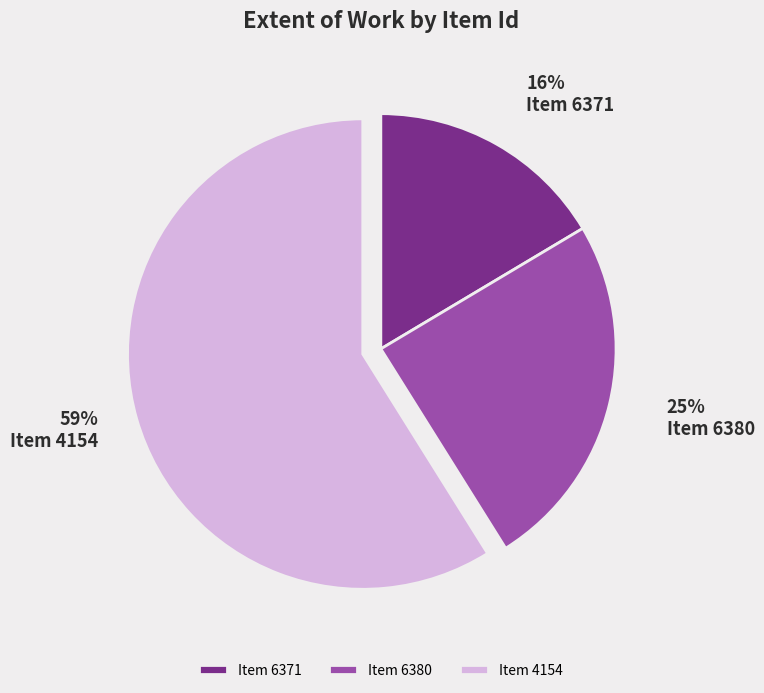

To the nearest percent, what is the average slice percentage?

33%